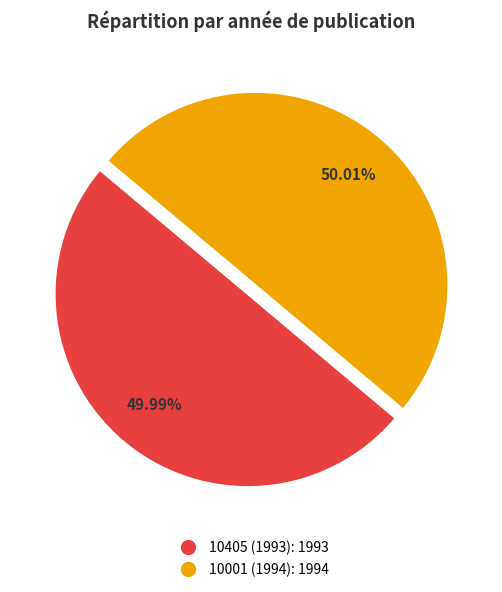

The 10001 (1994) slice represents 50% of the pie. True or false?

True